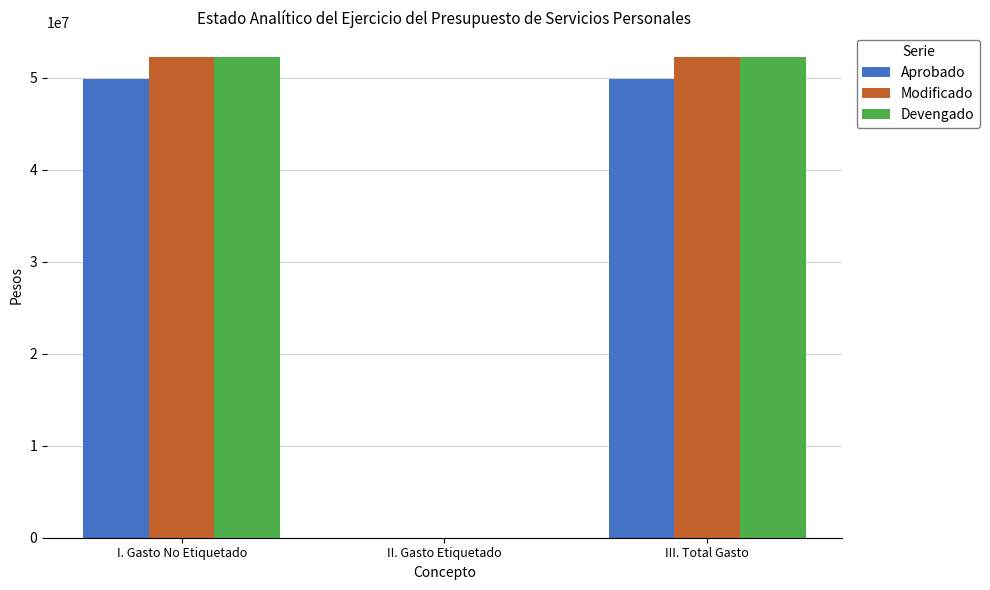

Is the value of Devengado at I. Gasto No Etiquetado greater than the value of Modificado at II. Gasto Etiquetado?

Yes